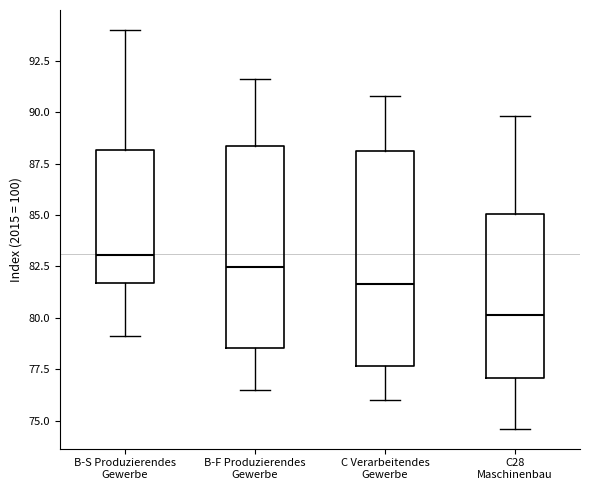

Which box is the tallest, from its lower edge to its upper edge?

C Verarbeitendes Gewerbe